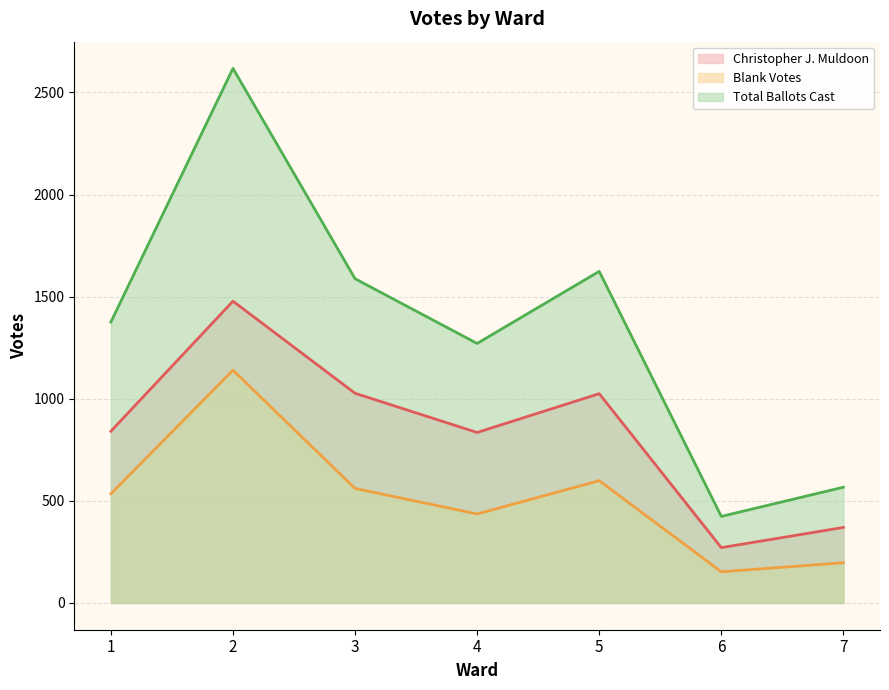

Which series has the largest total across all categories?

Total Ballots Cast